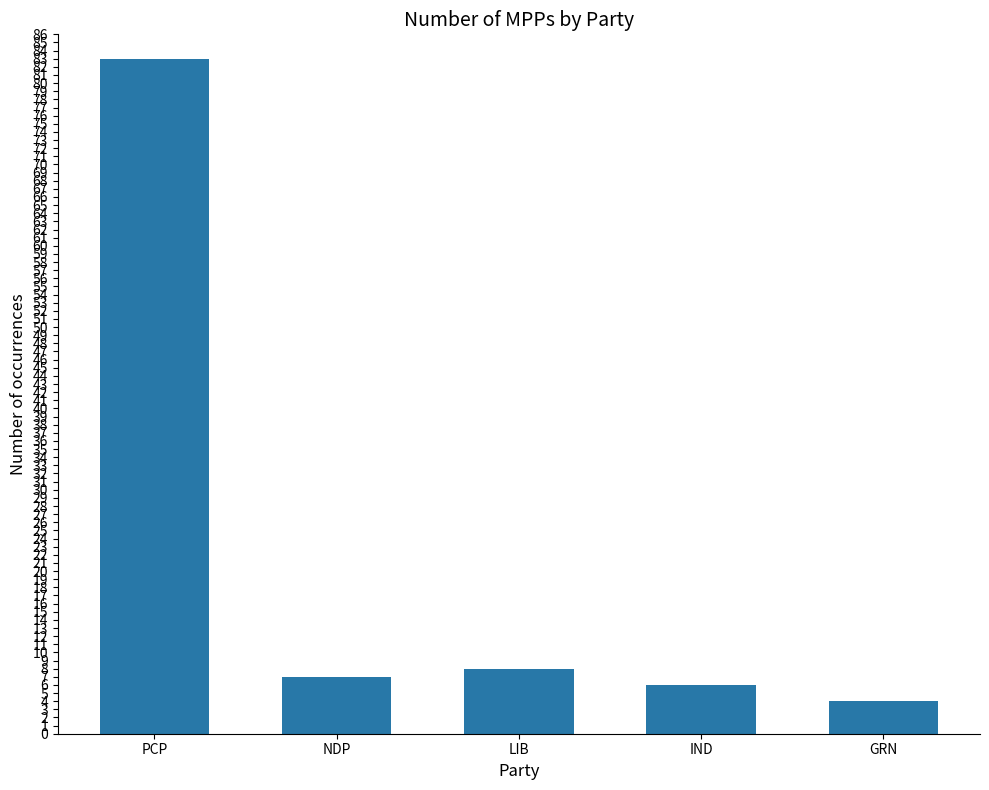

Reading right to left, list all the values displayed in this chart.

4	6	8	7	83